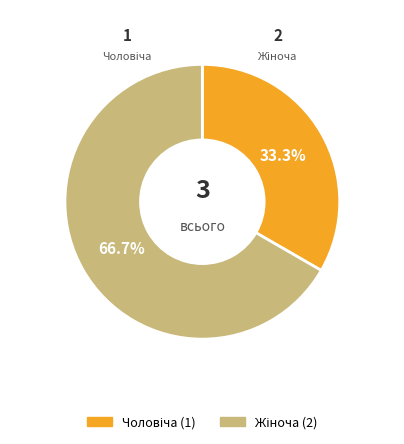

Is there a majority slice in this chart?

Yes